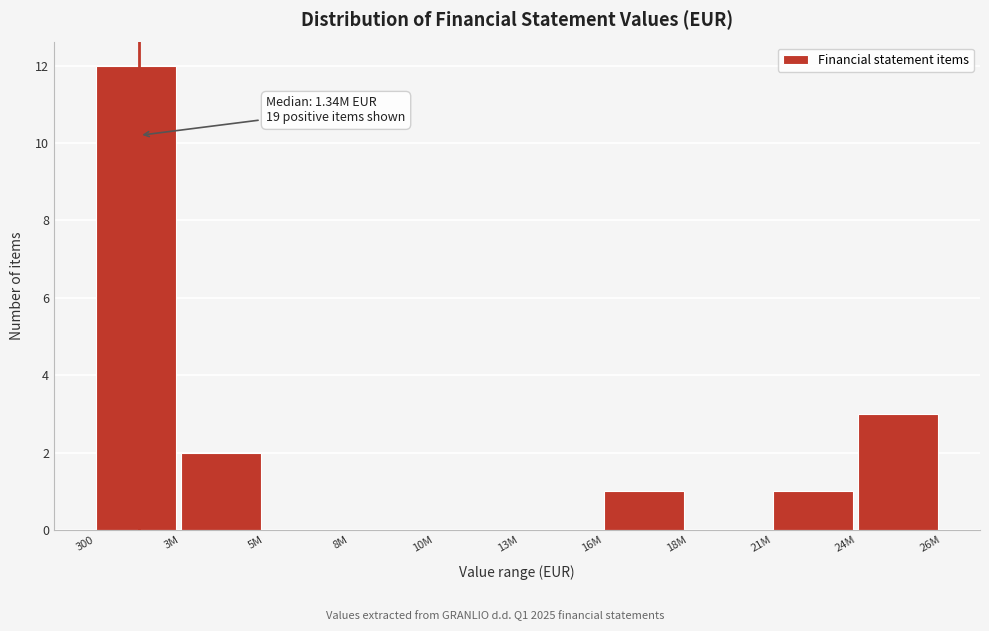

Reading right to left, list all the values displayed in this chart.

24M=3	21M=1	18M=0	16M=1	13M=0	10M=0	8M=0	5M=0	3M=2	300=12